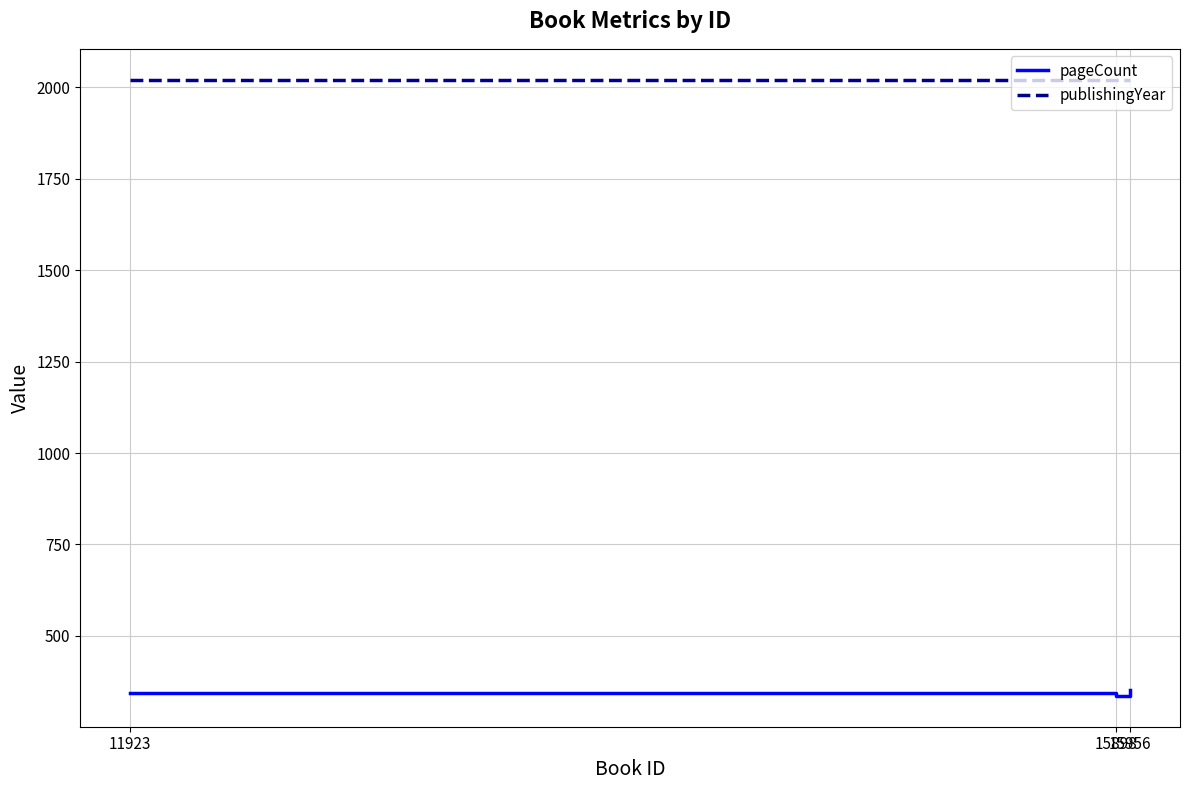

What is the sum of all publishingYear values?

6059